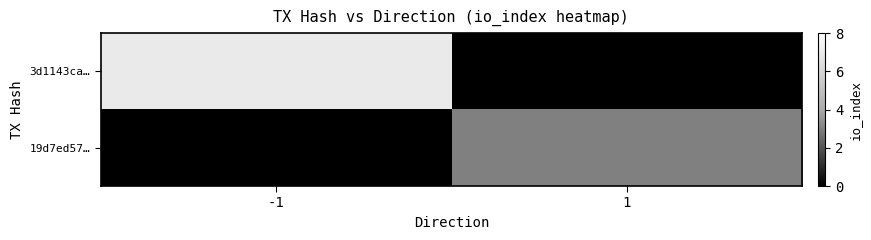

Which series changed the most between -1 and 1?

3d1143ca…